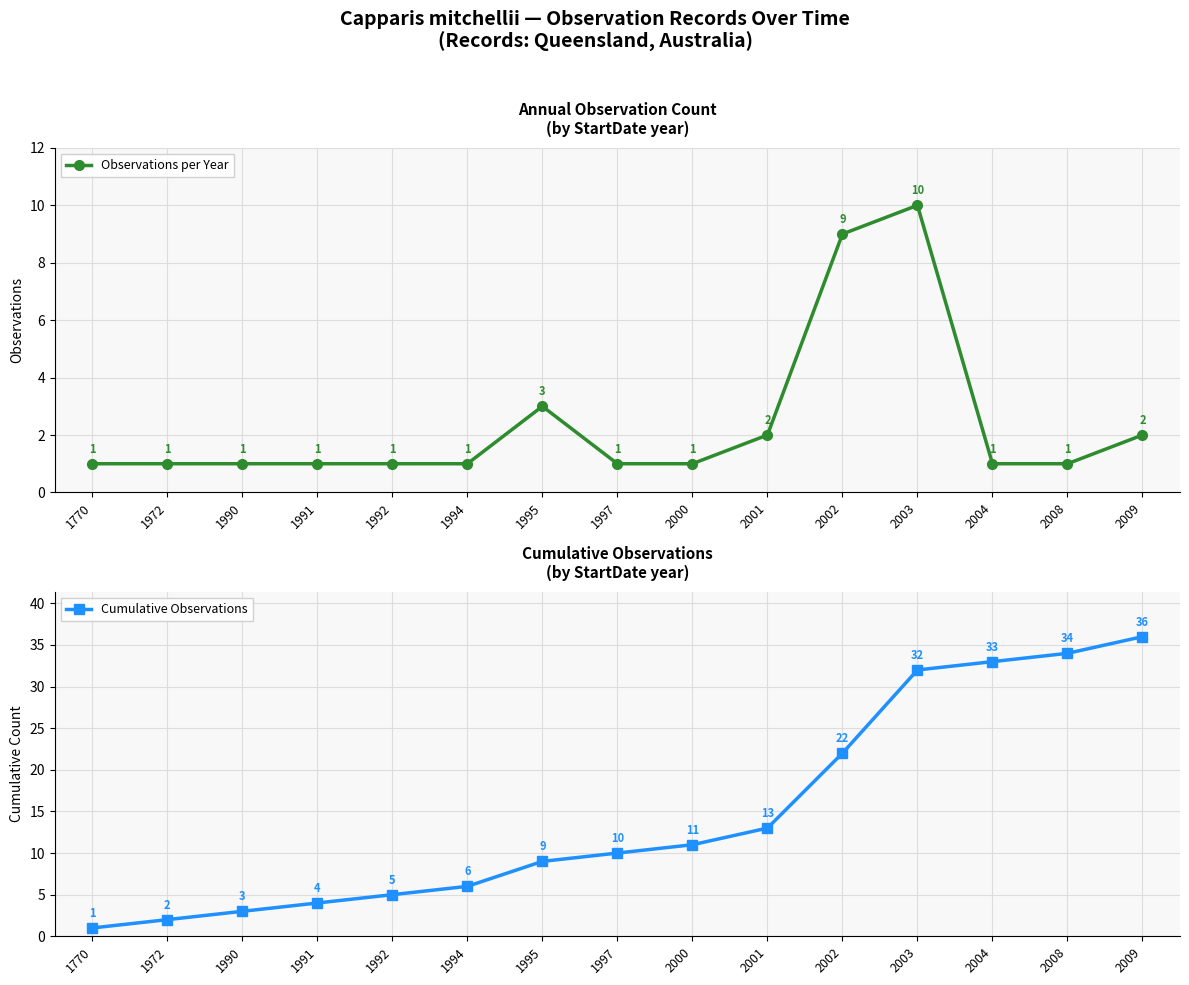

Reading right to left, list all the values displayed in this chart.

Observations per Year: 2	1	1	10	9	2	1	1	3	1	1	1	1	1	1
Cumulative Observations: 36	34	33	32	22	13	11	10	9	6	5	4	3	2	1